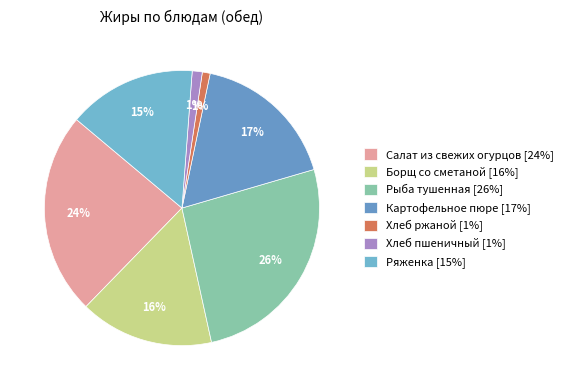

How many segments does this pie chart have?

7